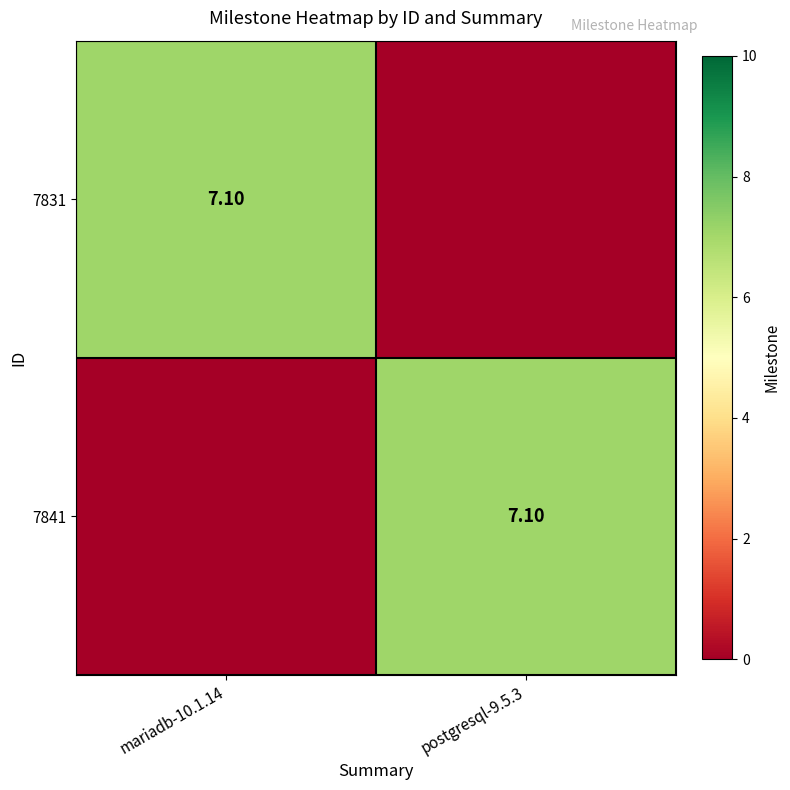

Where does the 7831 series first go above 7?

mariadb-10.1.14